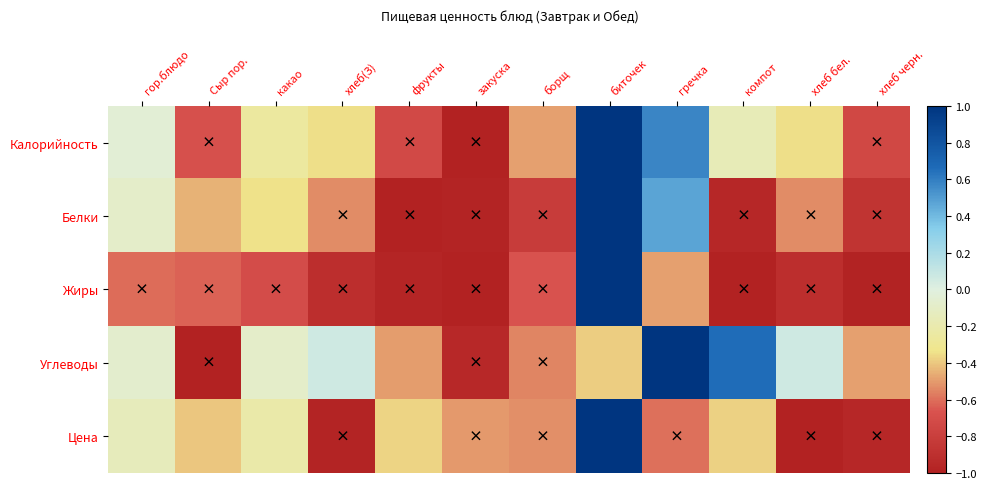

Reading left to right, what are all the values shown in this chart?

Калорийность: гор.блюдо=-0.0	Сыр пор.=-0.7	какао=-0.3	хлеб(З)=-0.3	фрукты=-0.7	закуска=-1.0	борщ=-0.5	биточек=1.0	гречка=0.6	компот=-0.2	хлеб бел.=-0.3	хлеб черн.=-0.7
Белки: гор.блюдо=-0.1	Сыр пор.=-0.4	какао=-0.3	хлеб(З)=-0.5	фрукты=-1.0	закуска=-1.0	борщ=-0.8	биточек=1.0	гречка=0.5	компот=-1.0	хлеб бел.=-0.5	хлеб черн.=-0.9
Жиры: гор.блюдо=-0.6	Сыр пор.=-0.6	какао=-0.7	хлеб(З)=-0.9	фрукты=-1.0	закуска=-1.0	борщ=-0.7	биточек=1.0	гречка=-0.5	компот=-1.0	хлеб бел.=-0.9	хлеб черн.=-1.0
Углеводы: гор.блюдо=-0.1	Сыр пор.=-1.0	какао=-0.1	хлеб(З)=0.1	фрукты=-0.5	закуска=-0.9	борщ=-0.5	биточек=-0.4	гречка=1.0	компот=0.7	хлеб бел.=0.1	хлеб черн.=-0.5
Цена: гор.блюдо=-0.1	Сыр пор.=-0.4	какао=-0.2	хлеб(З)=-1.0	фрукты=-0.4	закуска=-0.5	борщ=-0.5	биточек=1.0	гречка=-0.6	компот=-0.4	хлеб бел.=-1.0	хлеб черн.=-1.0